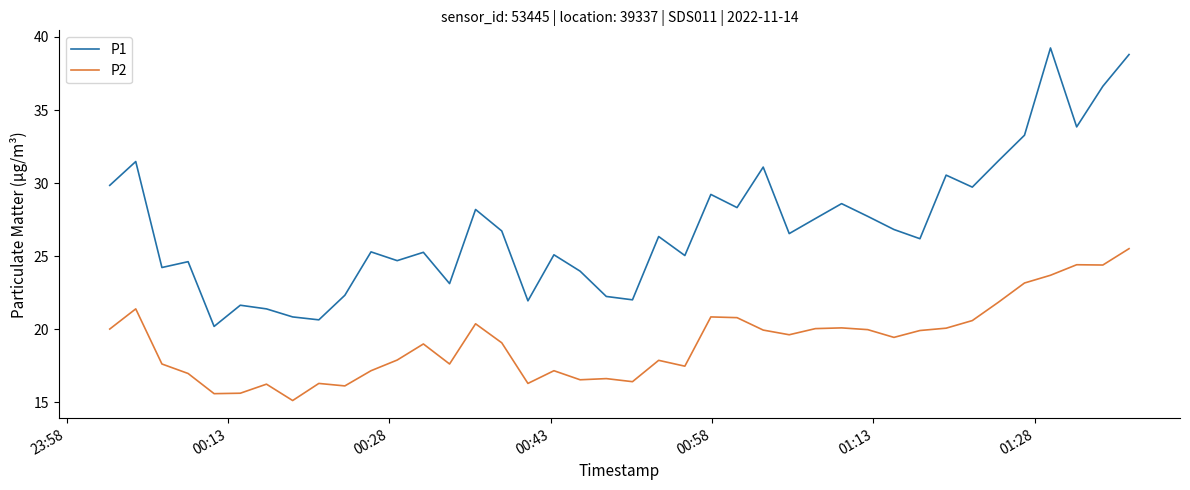

Which series has the widest spread of values?

P1